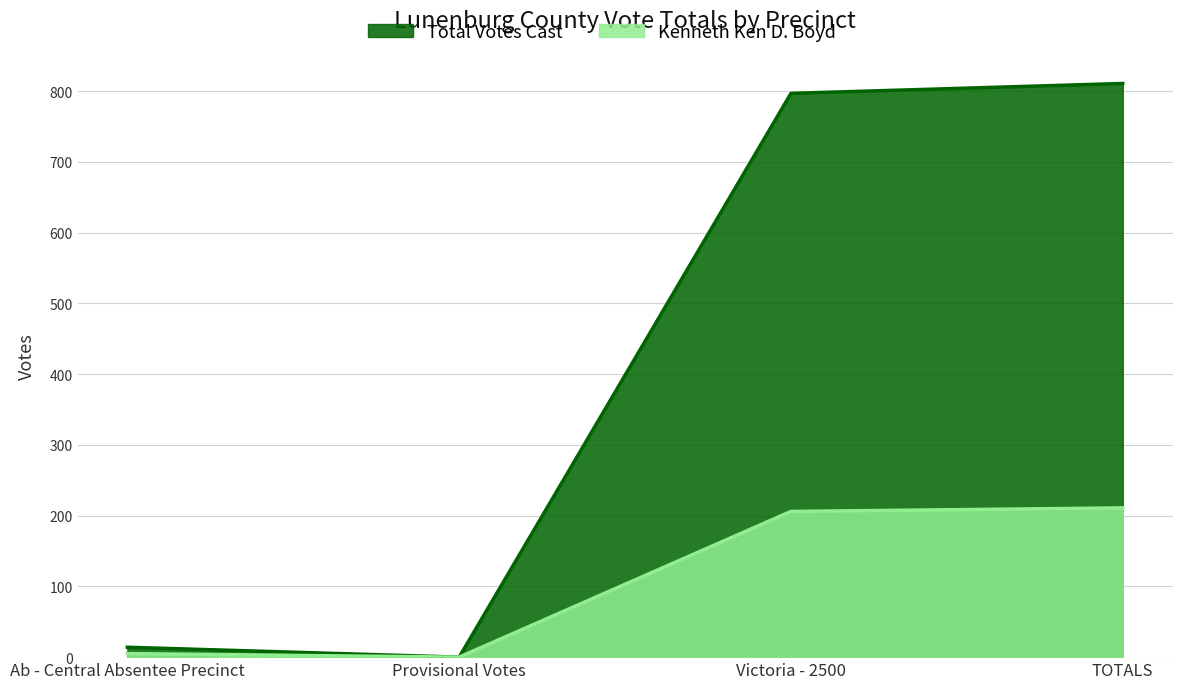

List the series in order of their peak value, highest first.

Total Votes Cast, Kenneth Ken D. Boyd